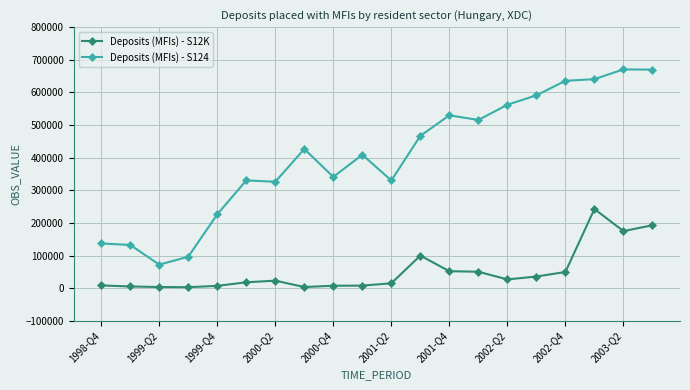

Which series has the widest spread of values?

Deposits (MFIs) - S124